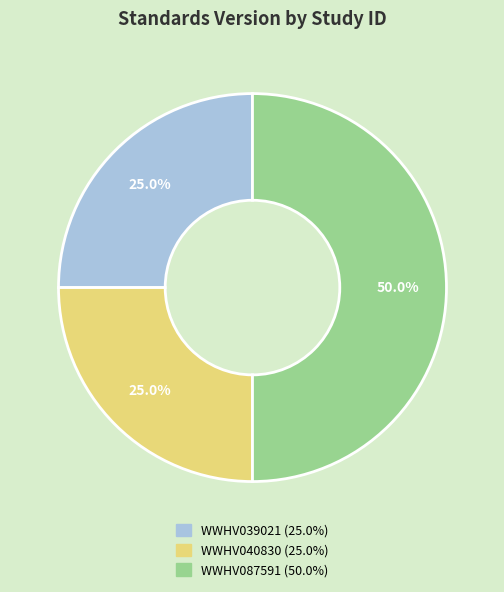

Count the number of slices in the pie.

3